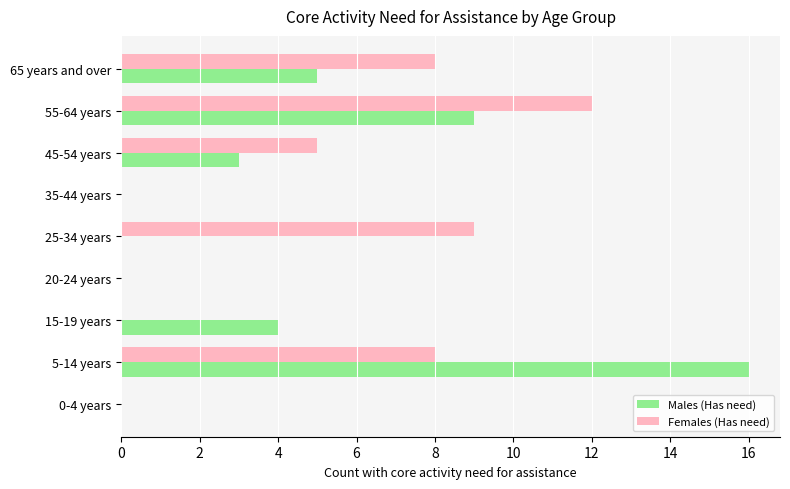

Which series changed the most between 45-54 years and 55-64 years?

Females (Has need)